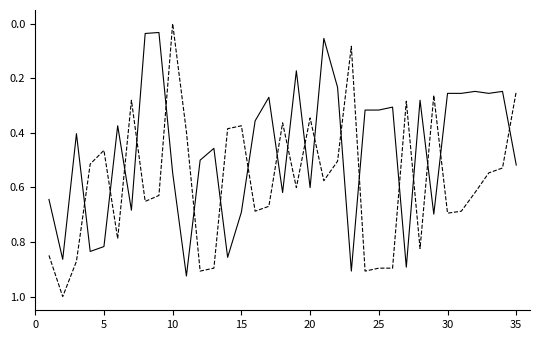

What is the greatest value displayed?

1.0